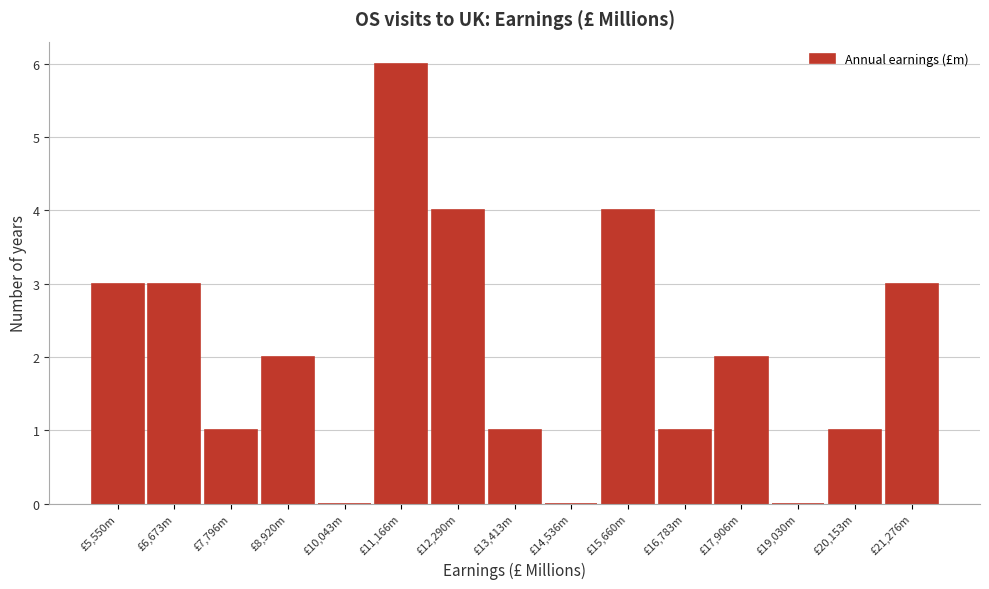

Reading left to right, extract all data points from this chart.

£5,550m=3	£6,673m=3	£7,796m=1	£8,920m=2	£10,043m=0	£11,166m=6	£12,290m=4	£13,413m=1	£14,536m=0	£15,660m=4	£16,783m=1	£17,906m=2	£19,030m=0	£20,153m=1	£21,276m=3